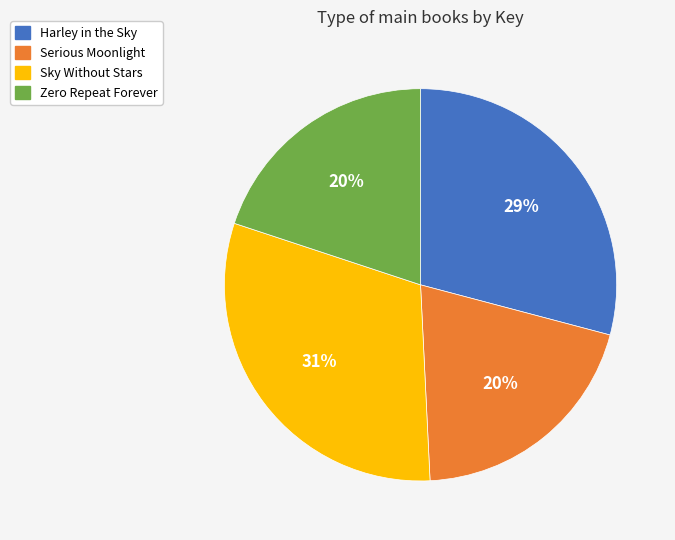

Combined, do Harley in the Sky and Serious Moonlight account for over 50%?

No